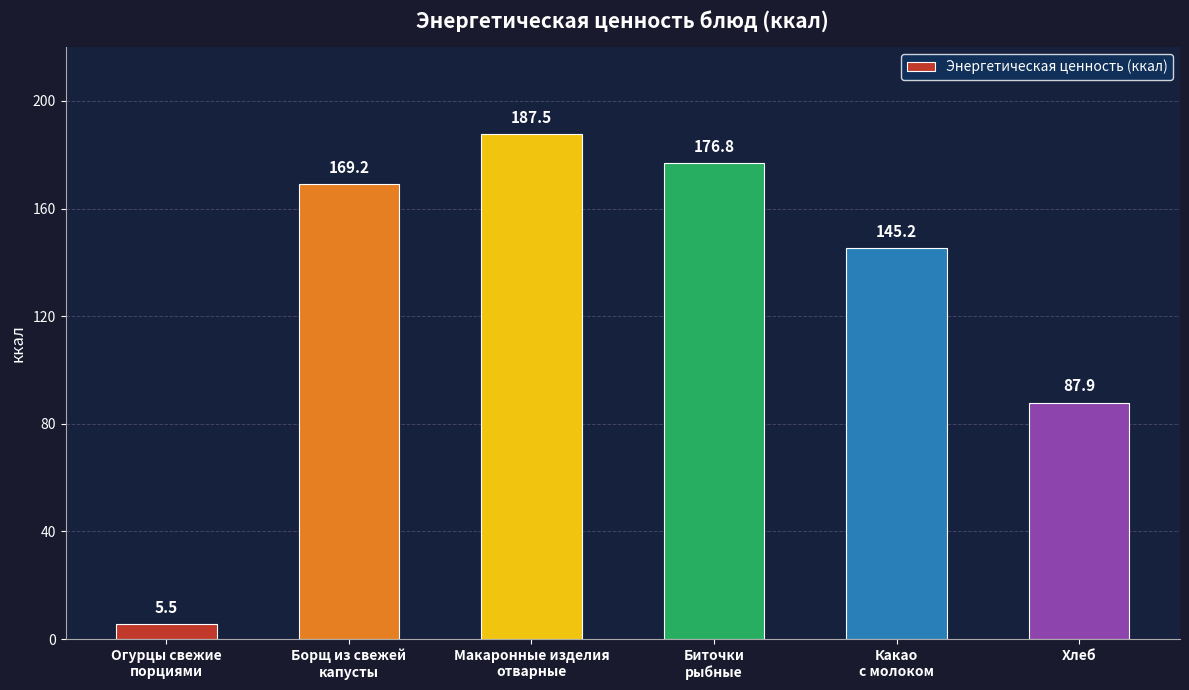

Reading left to right, list all the values displayed in this chart.

Огурцы свежие
порциями=5.5	Борщ из свежей
капусты=169.2	Макаронные изделия
отварные=187.5	Биточки
рыбные=176.8	Какао
с молоком=145.2	Хлеб=87.9